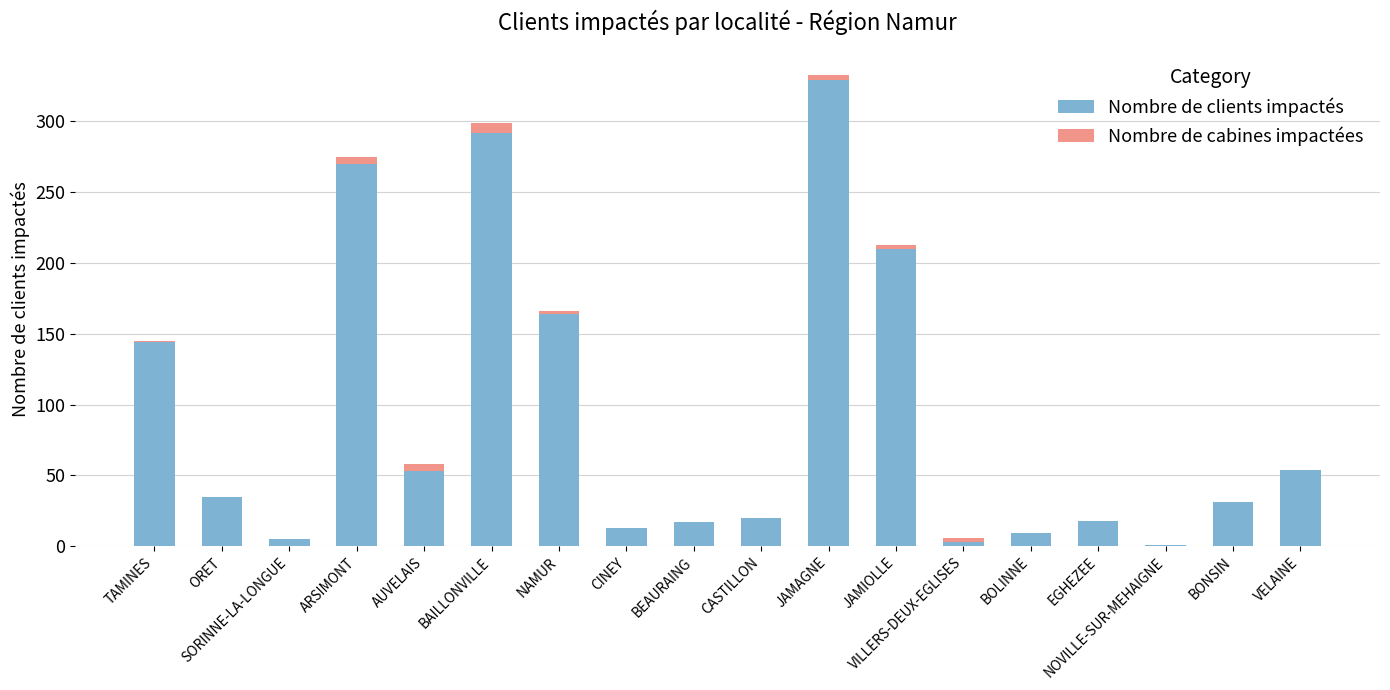

How many series are shown in this chart?

2